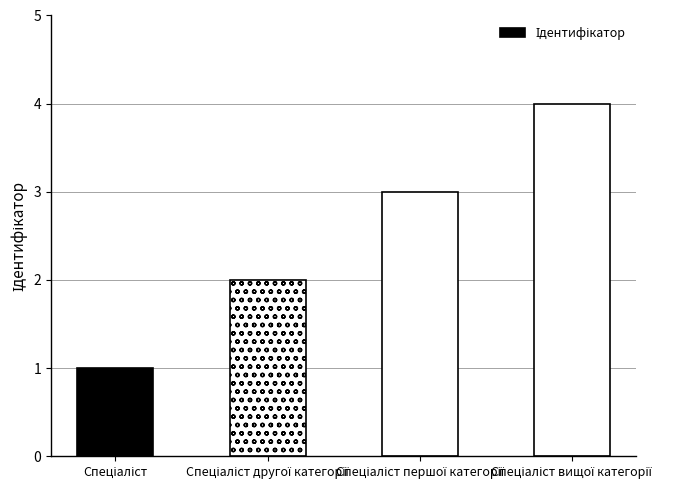

How many values are between 2 and 4?

3